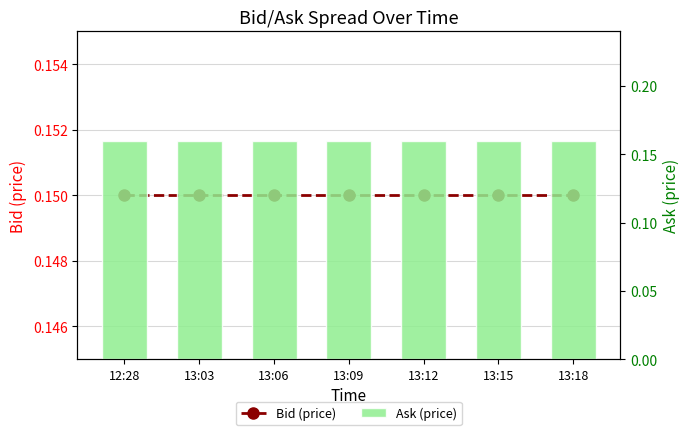

Reading right to left, extract all data points from this chart.

Bid (price): 0.1	0.1	0.1	0.1	0.1	0.1	0.1
Ask (price): 0.2	0.2	0.2	0.2	0.2	0.2	0.2